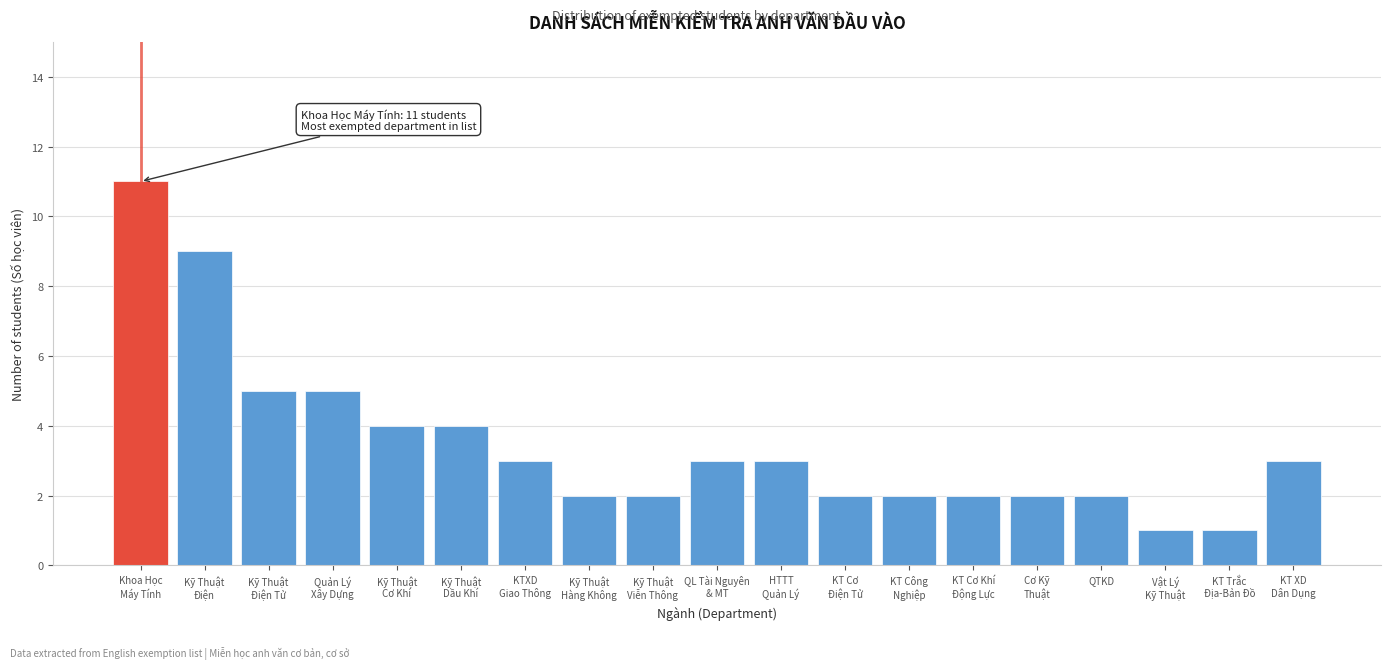

Reading left to right, what are all the values shown in this chart?

11	9	5	5	4	4	3	2	2	3	3	2	2	2	2	2	1	1	3